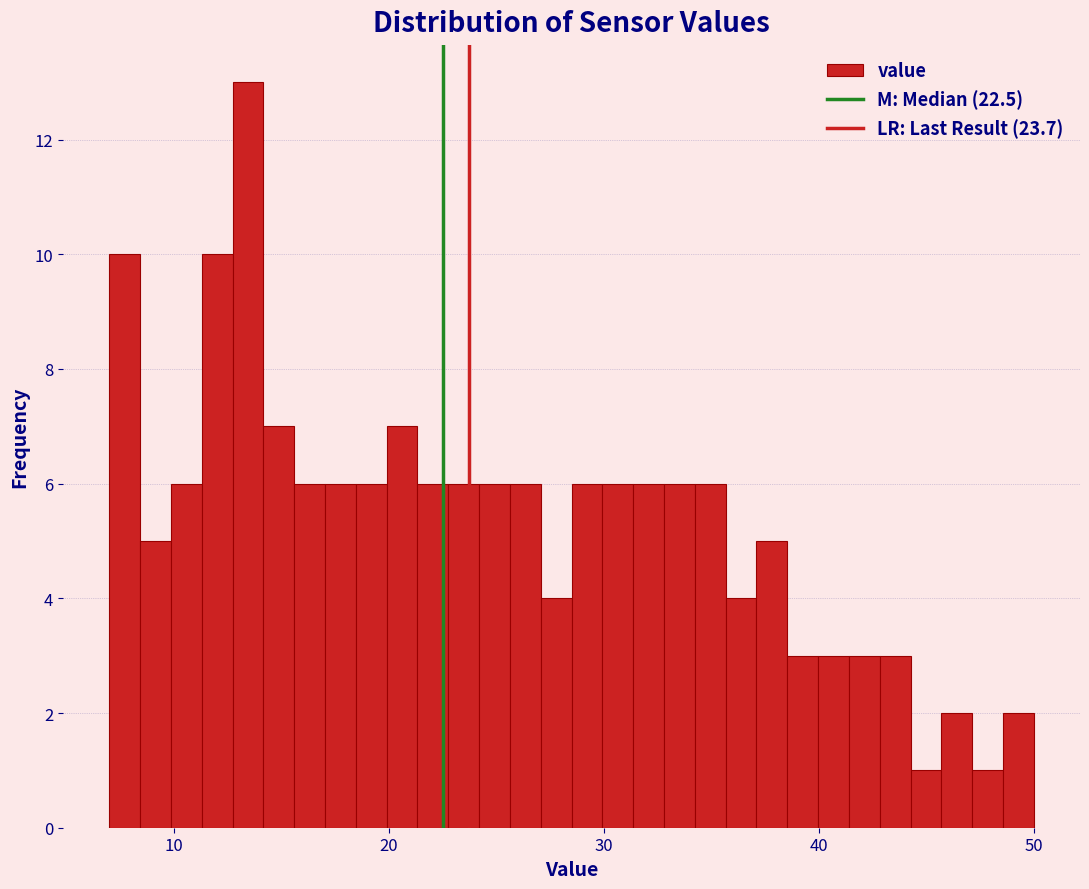

Around what value on the x-axis is the tallest bar? Give the approximate position of its centre, as read against the axis.

13